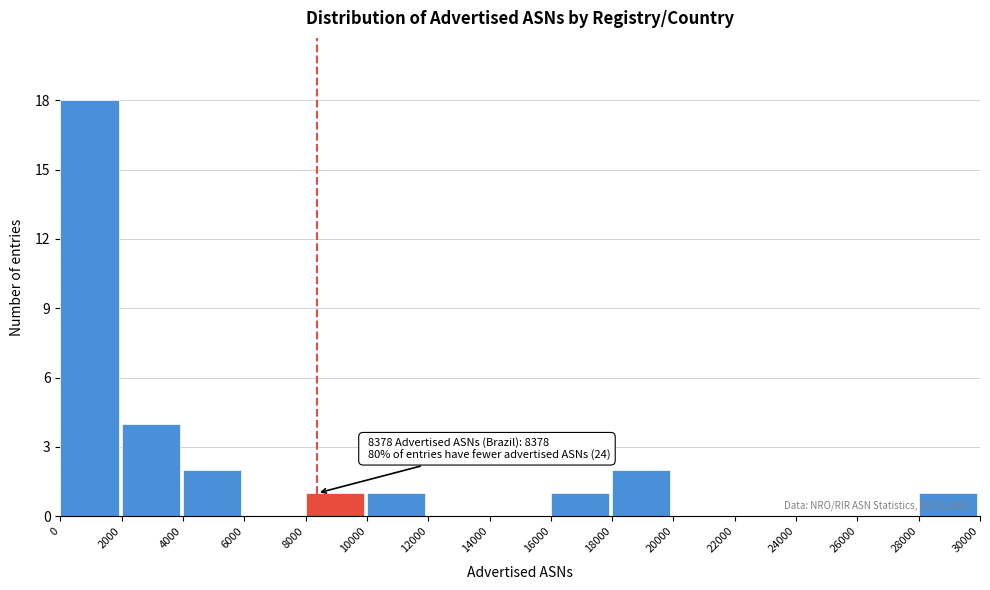

Which range on the x-axis has the tallest bar?

0 to 2000